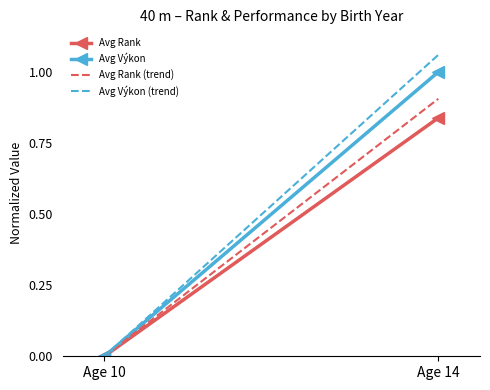

What is the average value of the Avg Výkon (trend) series?

0.5